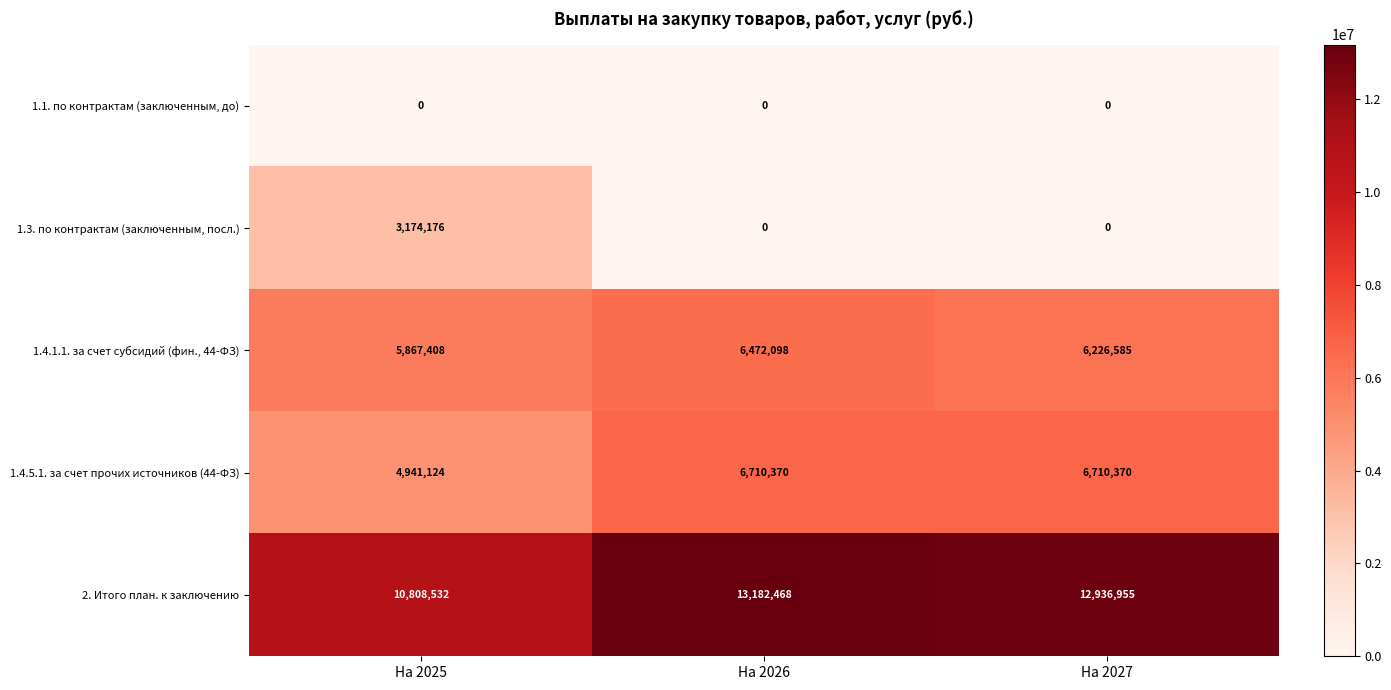

What is the spread (max minus min) of values at На 2027?

12936955